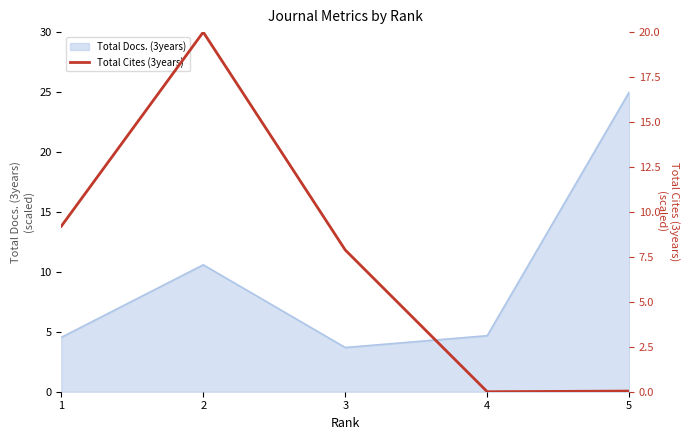

At which label does the data first exceed 7?

1